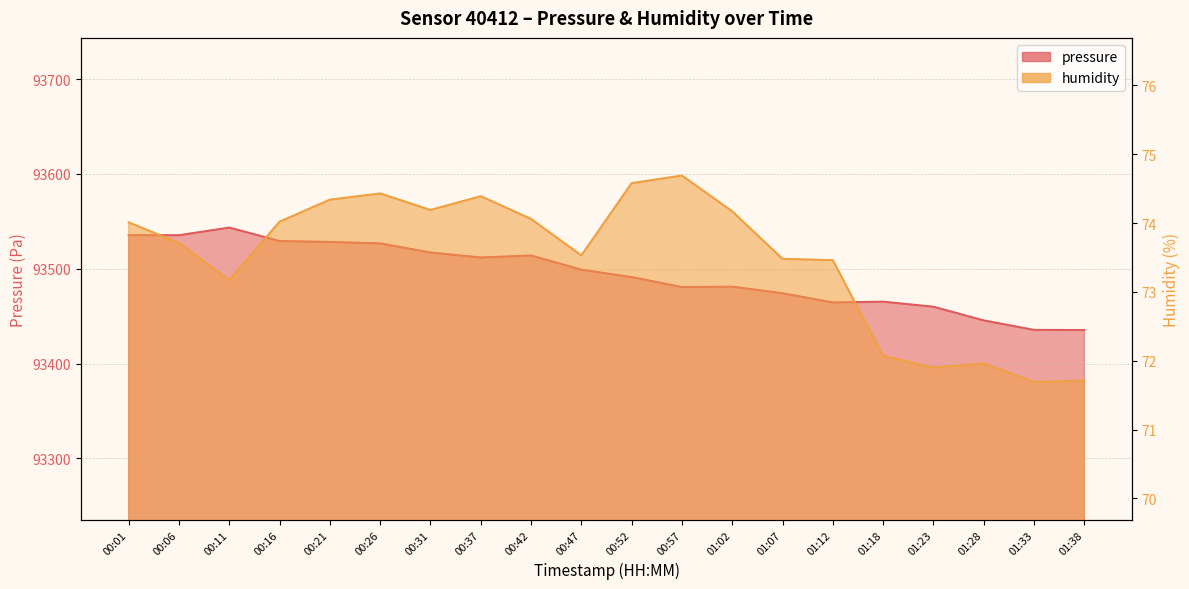

Between 00:11 and 01:33, which series saw the biggest shift?

pressure